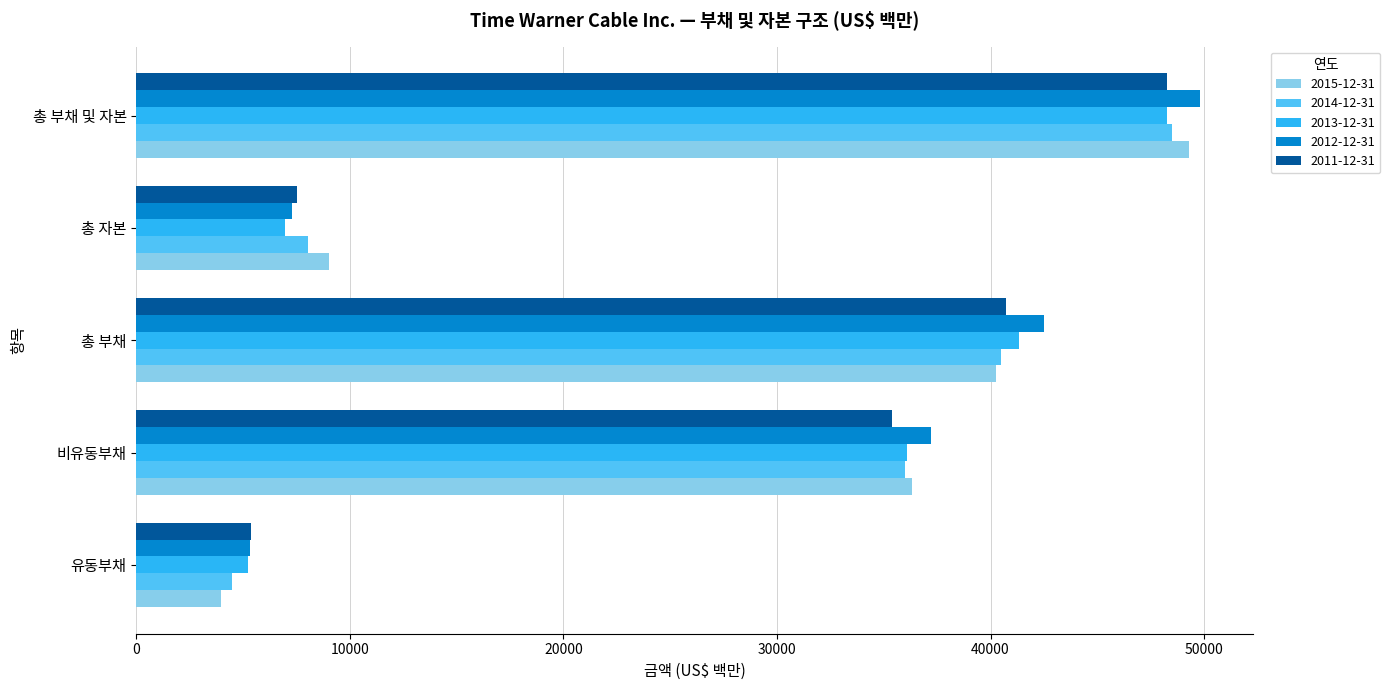

Where is 2012-12-31 nearest to the value 27567?

비유동부채